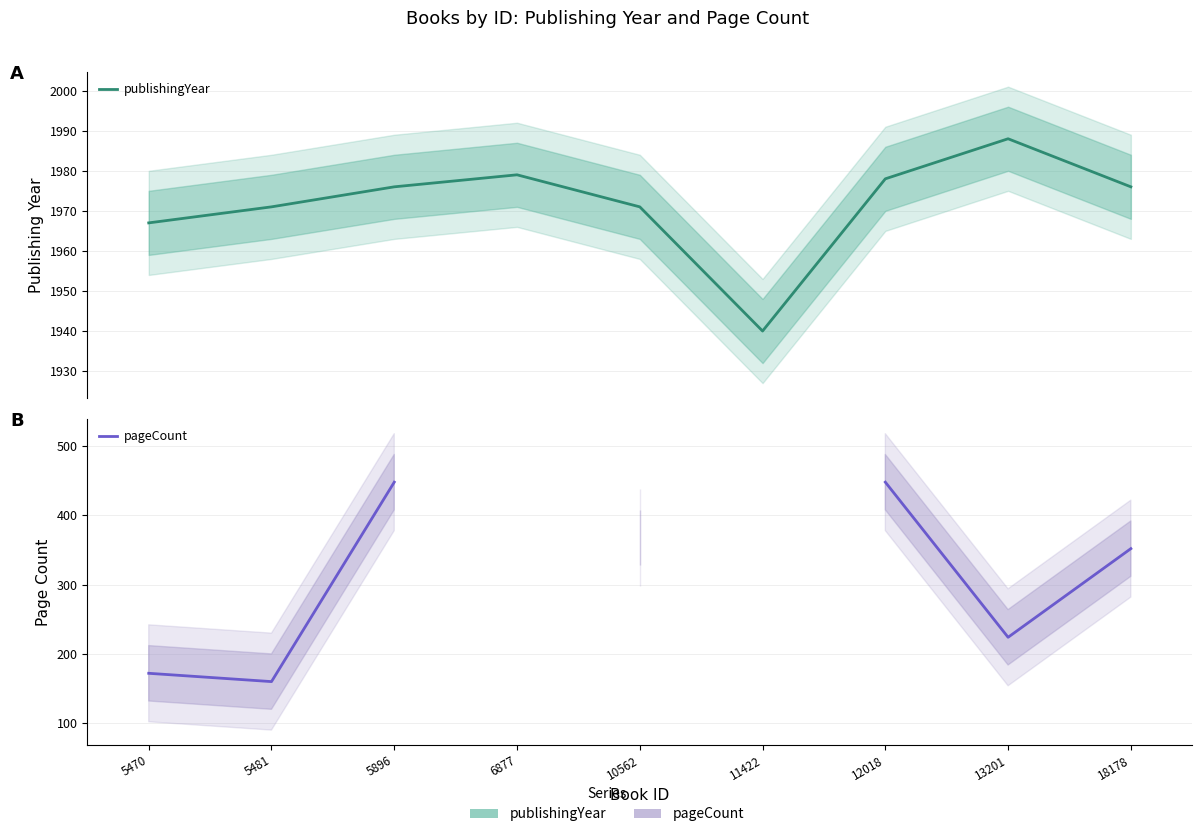

What is the highest value of the pageCount series?

448.0